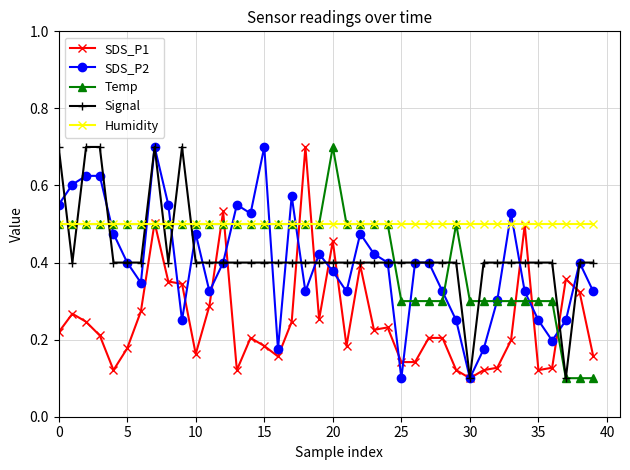

Which series has the largest total across all categories?

Humidity